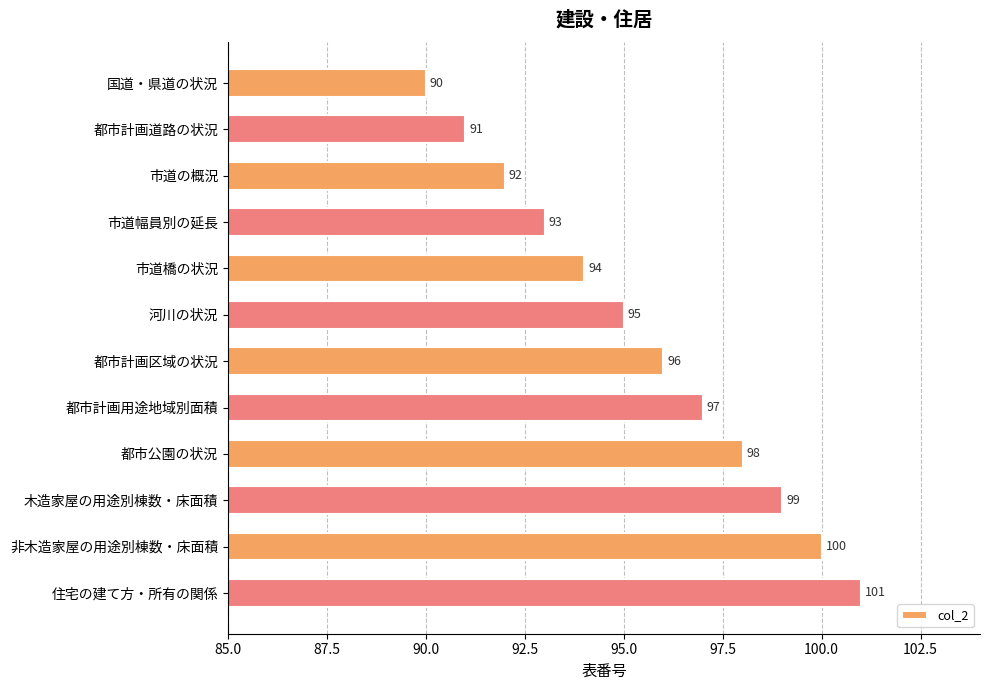

What is the ratio of the value at 木造家屋の用途別棟数・床面積 to the value at 都市計画道路の状況?

1.1